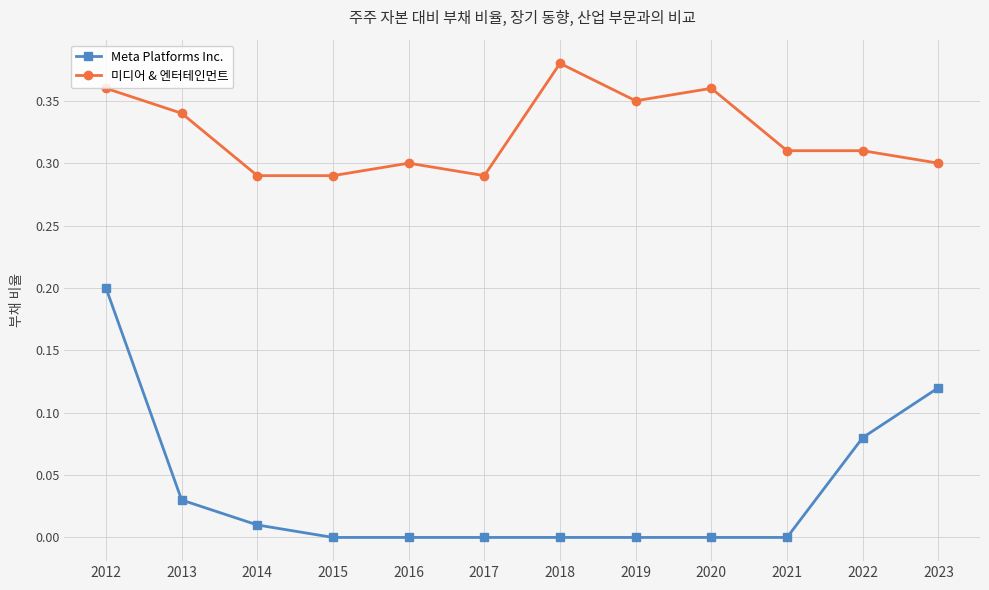

Which label corresponds to the largest value in the chart?

2018